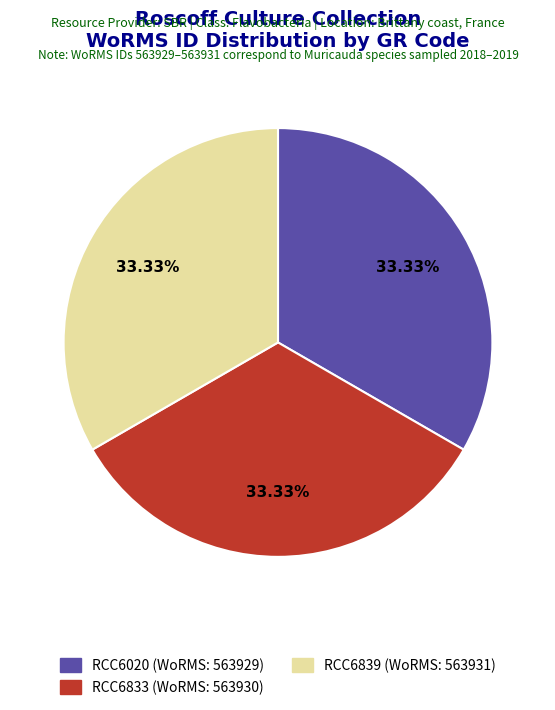

Is it true that RCC6839 is 47% of the pie?

False